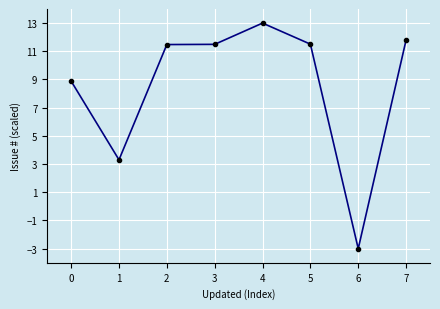

What is the average value?

8.6